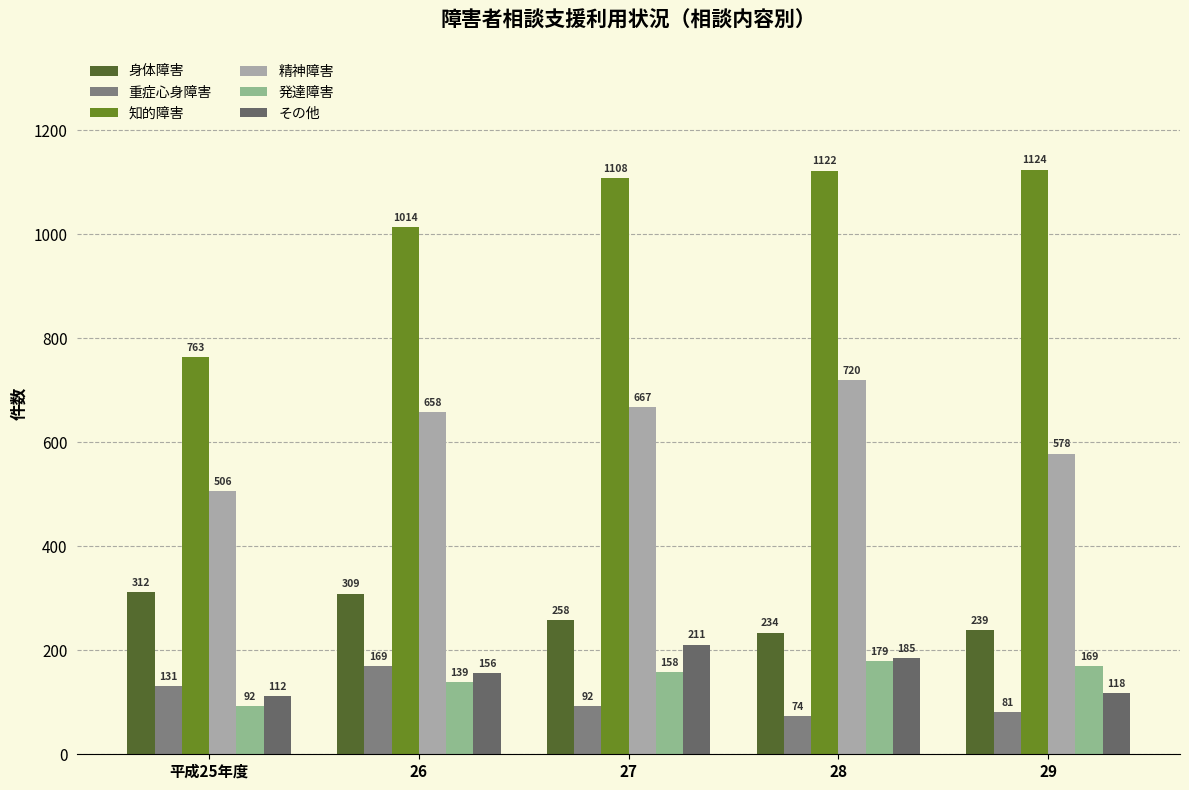

What is the value of the 精神障害 bar at the 4th from the left?

720